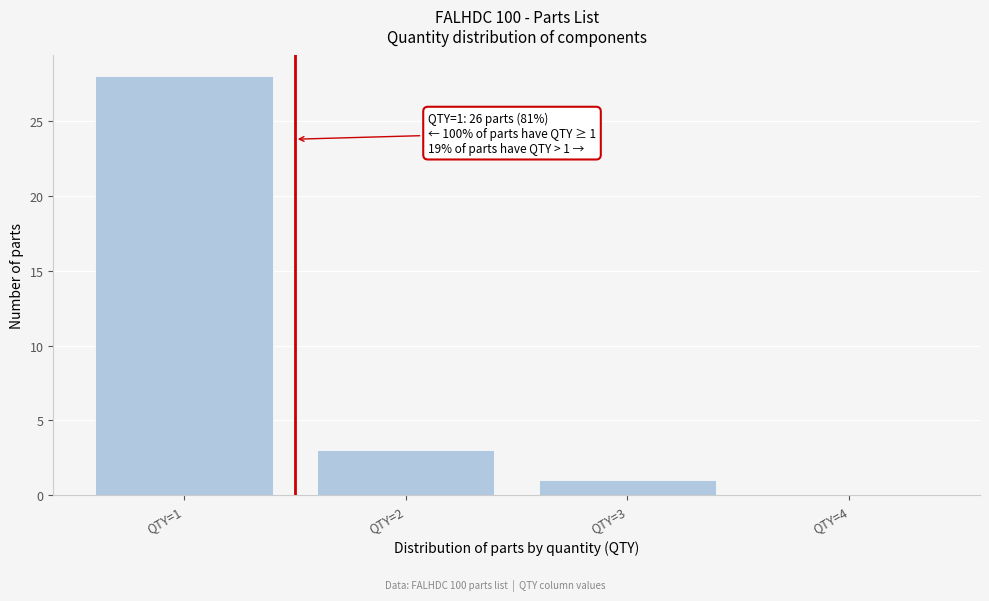

Reading left to right, transcribe all the data shown in this chart.

QTY=1=28	QTY=2=3	QTY=3=1	QTY=4=0